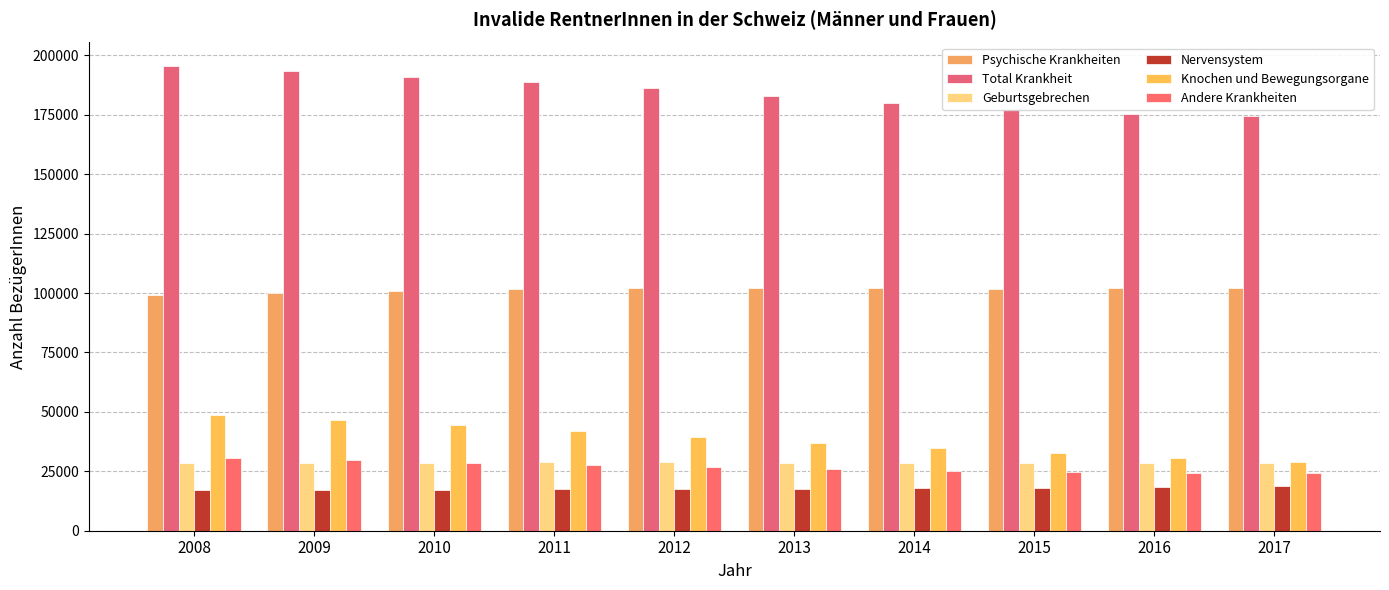

What are all the series names shown in the legend?

Psychische Krankheiten, Total Krankheit, Geburtsgebrechen, Nervensystem, Knochen und Bewegungsorgane, Andere Krankheiten